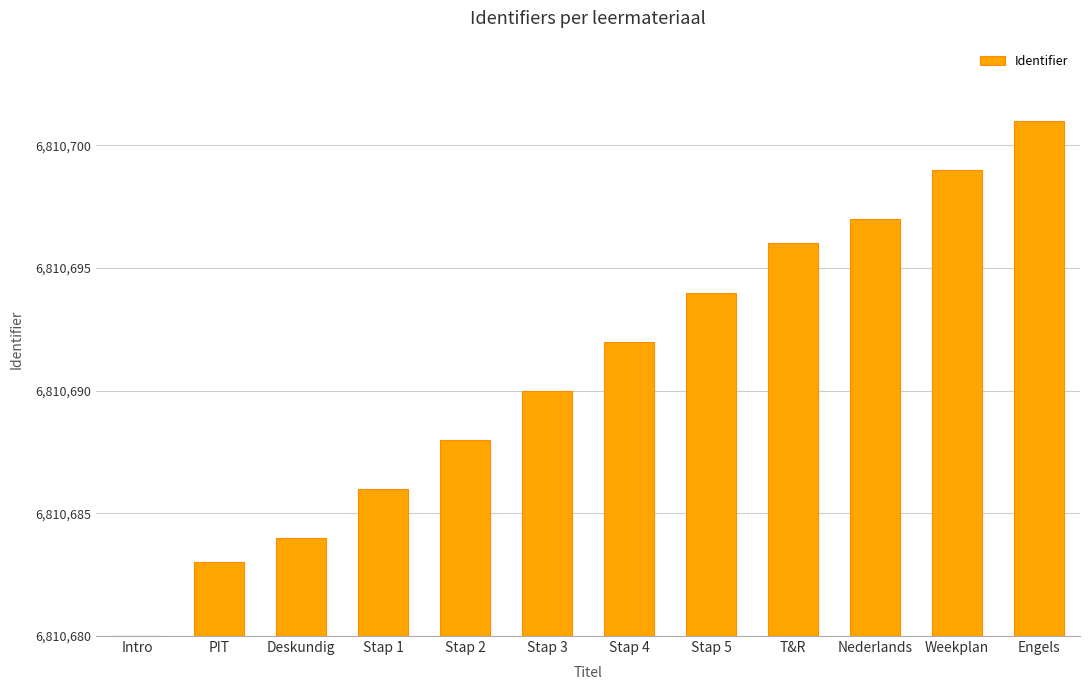

What is the sum of the values at T&R and Nederlands?

33